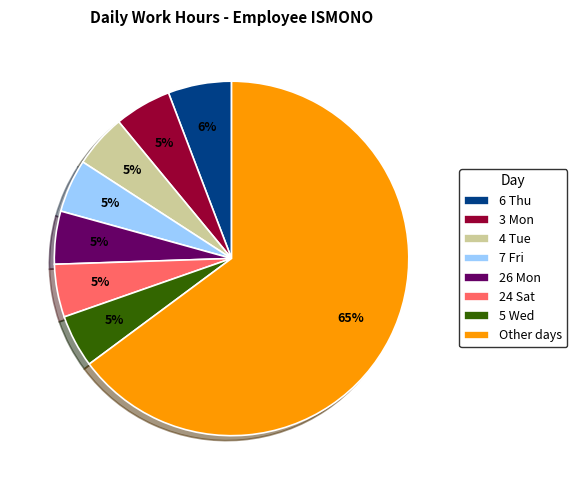

Do 7 Fri and 6 Thu together represent more than half of the pie?

No